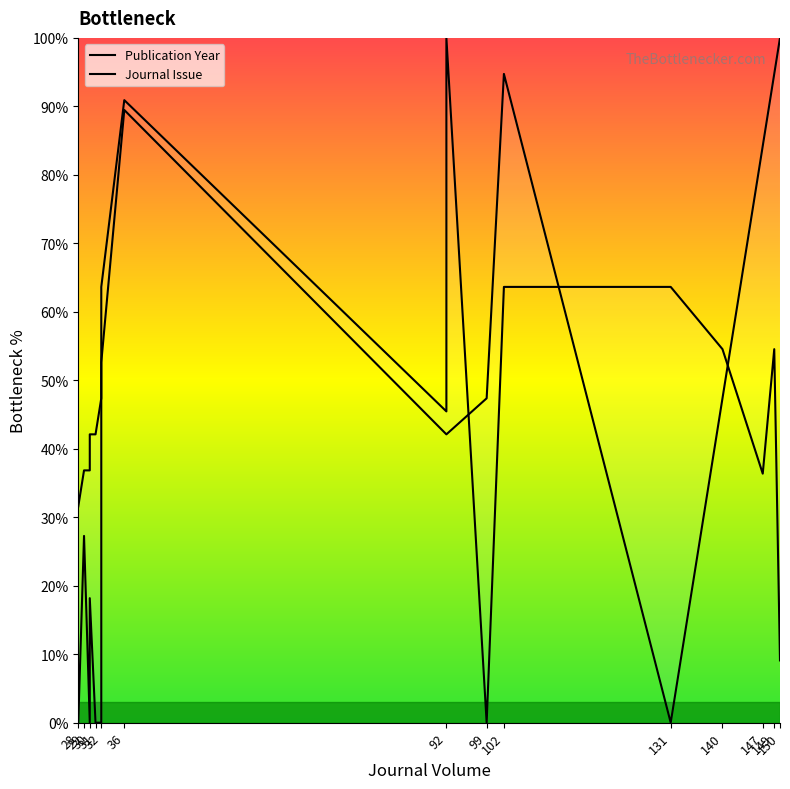

What is the difference between the Journal Issue values at 32 and 92?

45.5